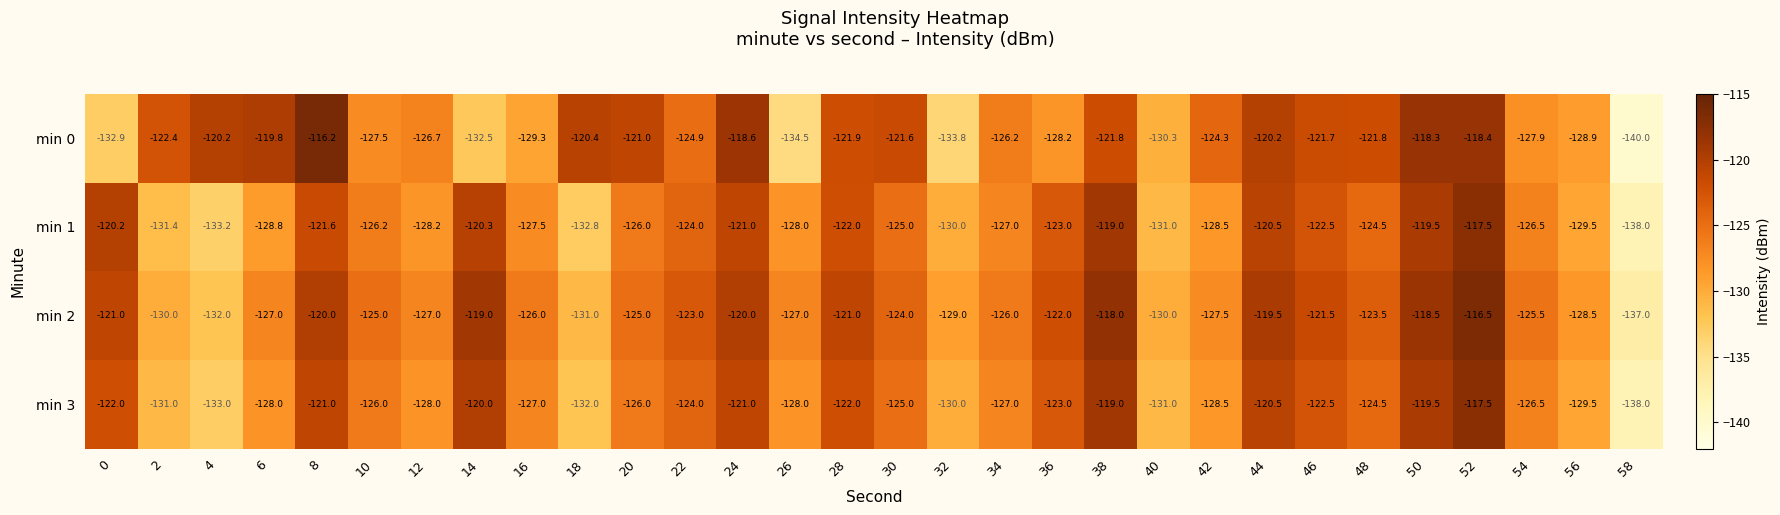

What is the spread (max minus min) of values at 54?

2.4